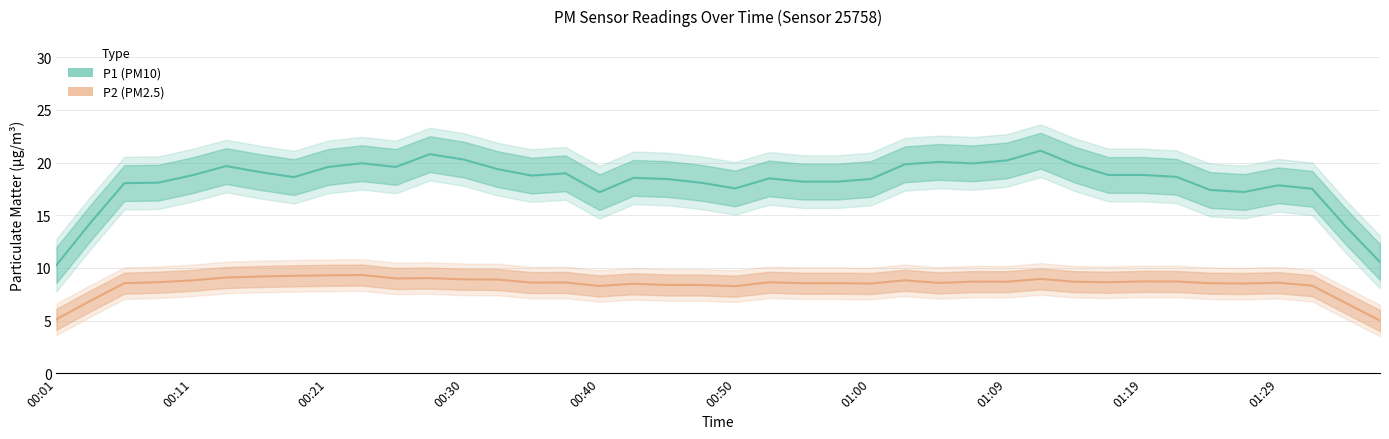

Is this an area chart (filled region under the line)?

No